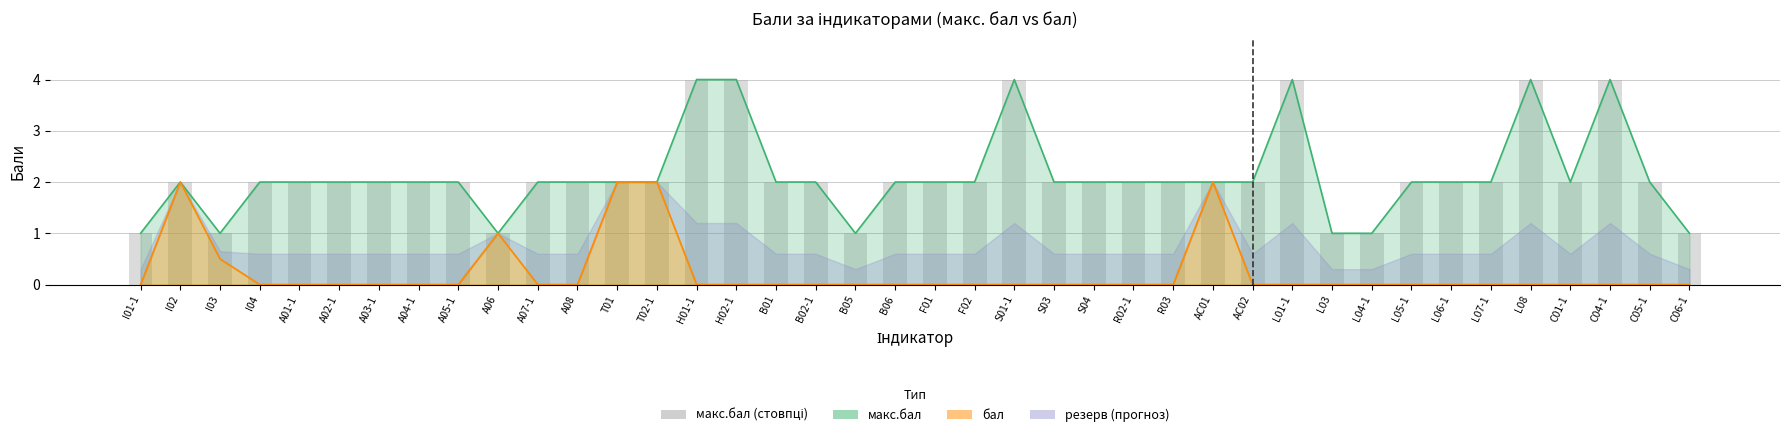

What is the value of the 33rd bar from the left?

2